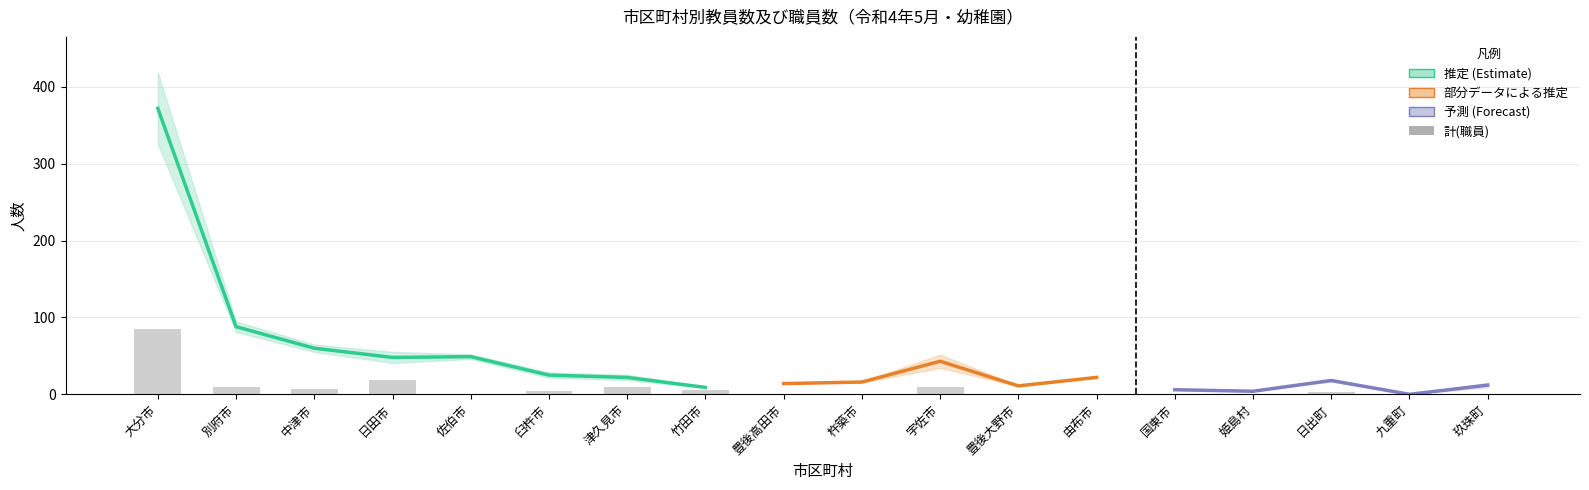

Reading left to right, list all the values displayed in this chart.

公立(教員): 大分市=55	別府市=43	中津市=28	日田市=0	佐伯市=29	臼杵市=2	津久見市=0	竹田市=5	豊後高田市=14	杵築市=13	宇佐市=0	豊後大野市=9	由布市=22	国東市=6	姫島村=4	日出町=13	九重町=0	玖珠町=2
私立(教員): 大分市=309	別府市=45	中津市=32	日田市=48	佐伯市=20	臼杵市=23	津久見市=22	竹田市=4	豊後高田市=0	杵築市=3	宇佐市=43	豊後大野市=2	由布市=0	国東市=0	姫島村=0	日出町=5	九重町=0	玖珠町=10
計(教員): 大分市=372	別府市=88	中津市=60	日田市=48	佐伯市=49	臼杵市=25	津久見市=22	竹田市=9	豊後高田市=14	杵築市=16	宇佐市=43	豊後大野市=11	由布市=22	国東市=6	姫島村=4	日出町=18	九重町=0	玖珠町=12
公立(職員): 大分市=0	別府市=0	中津市=0	日田市=0	佐伯市=0	臼杵市=1	津久見市=0	竹田市=0	豊後高田市=0	杵築市=0	宇佐市=0	豊後大野市=0	由布市=0	国東市=0	姫島村=0	日出町=0	九重町=0	玖珠町=0
私立(職員): 大分市=83	別府市=9	中津市=7	日田市=18	佐伯市=0	臼杵市=3	津久見市=10	竹田市=6	豊後高田市=0	杵築市=1	宇佐市=10	豊後大野市=0	由布市=0	国東市=0	姫島村=0	日出町=3	九重町=0	玖珠町=1
計(職員): 大分市=85	別府市=9	中津市=7	日田市=18	佐伯市=0	臼杵市=4	津久見市=10	竹田市=6	豊後高田市=0	杵築市=1	宇佐市=10	豊後大野市=0	由布市=0	国東市=0	姫島村=0	日出町=3	九重町=0	玖珠町=1